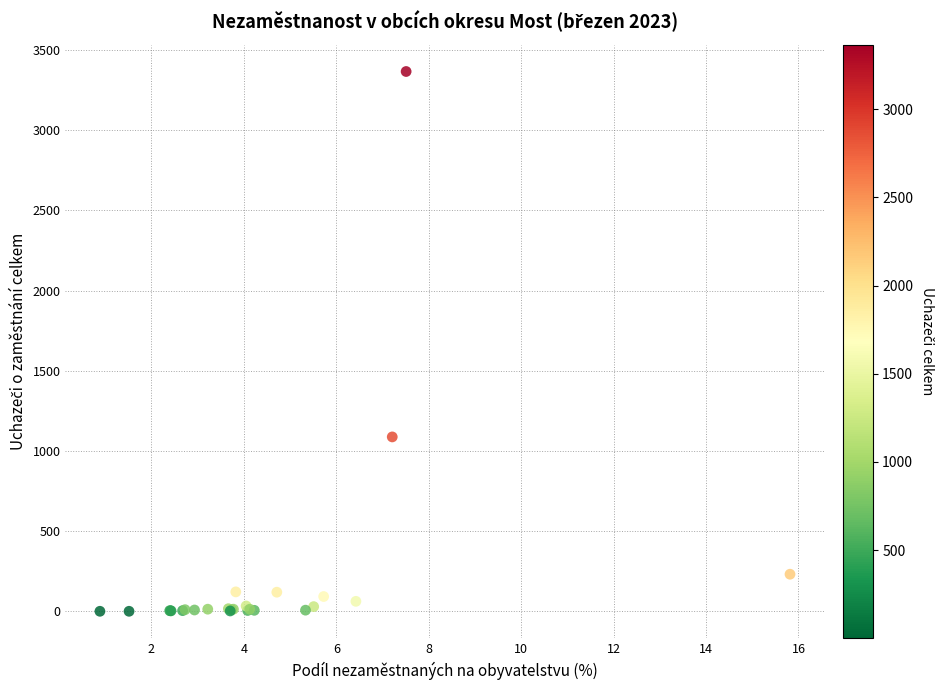

What Y value in the scatter plot is closest to 1683?

1088